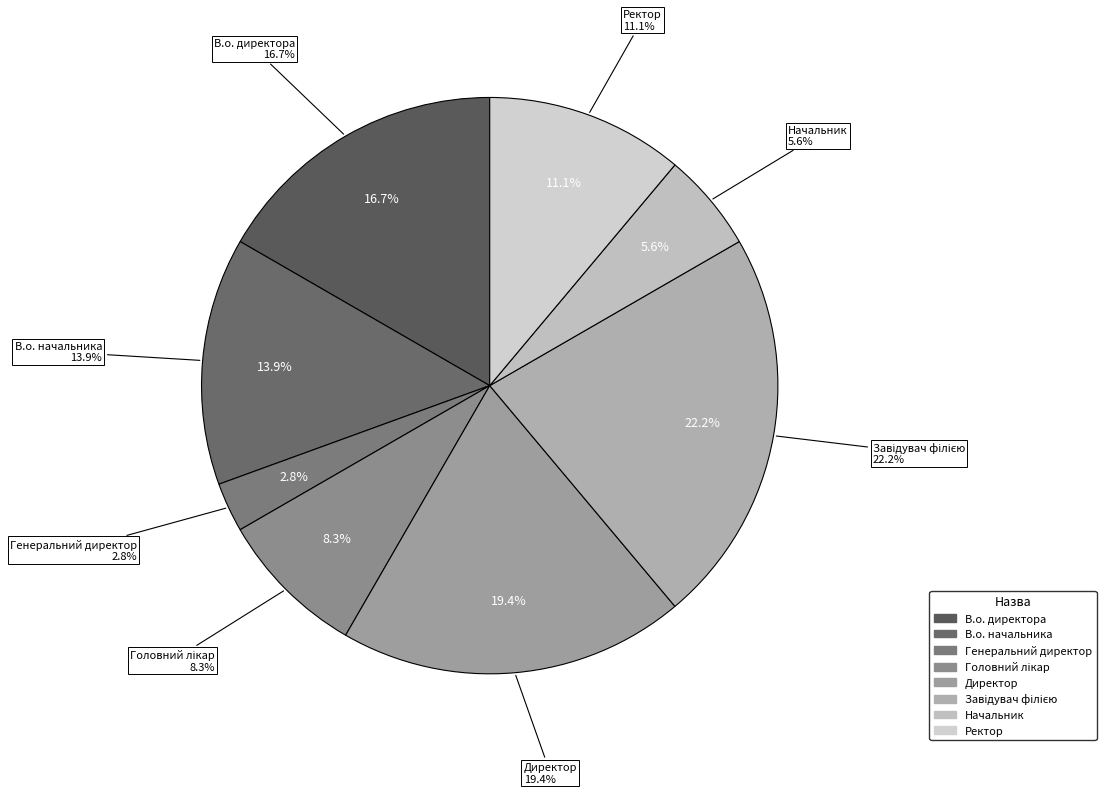

To the nearest percent, what is the difference between the largest and smallest slice percentages?

19%